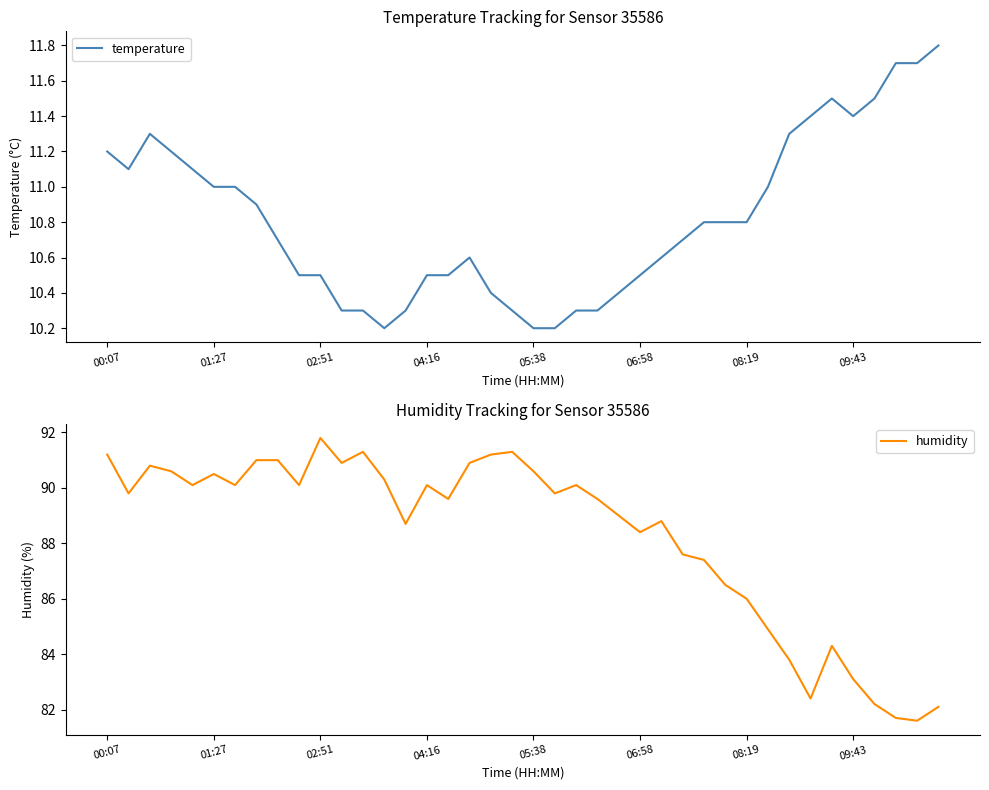

What is the lowest value of the temperature series?

10.2